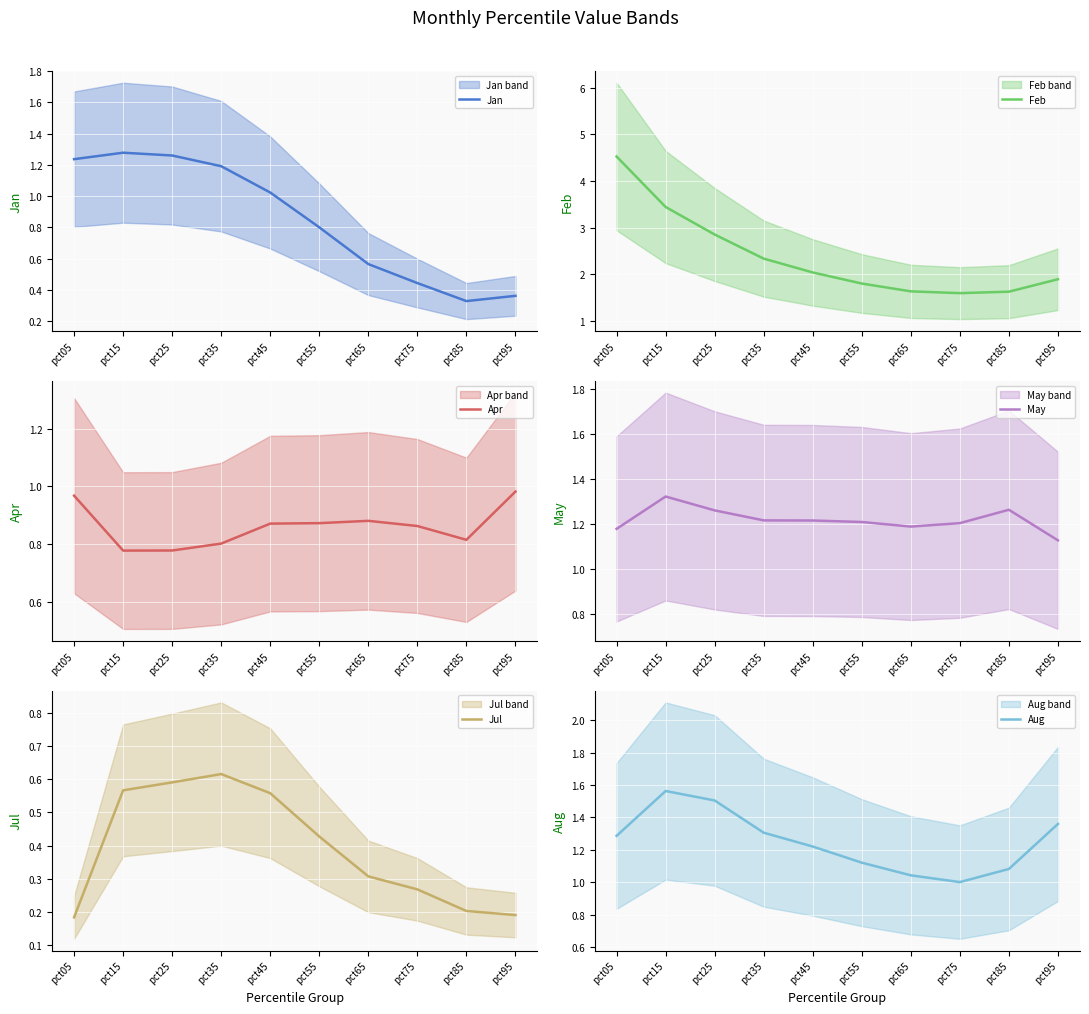

Reading right to left, extract all data points from this chart.

Jan: 0.4	0.3	0.4	0.6	0.8	1.0	1.2	1.3	1.3	1.2
Feb: 1.9	1.6	1.6	1.6	1.8	2.0	2.3	2.9	3.4	4.5
Apr: 1.0	0.8	0.9	0.9	0.9	0.9	0.8	0.8	0.8	1.0
May: 1.1	1.3	1.2	1.2	1.2	1.2	1.2	1.3	1.3	1.2
Jul: 0.2	0.2	0.3	0.3	0.4	0.6	0.6	0.6	0.6	0.2
Aug: 1.4	1.1	1.0	1.0	1.1	1.2	1.3	1.5	1.6	1.3